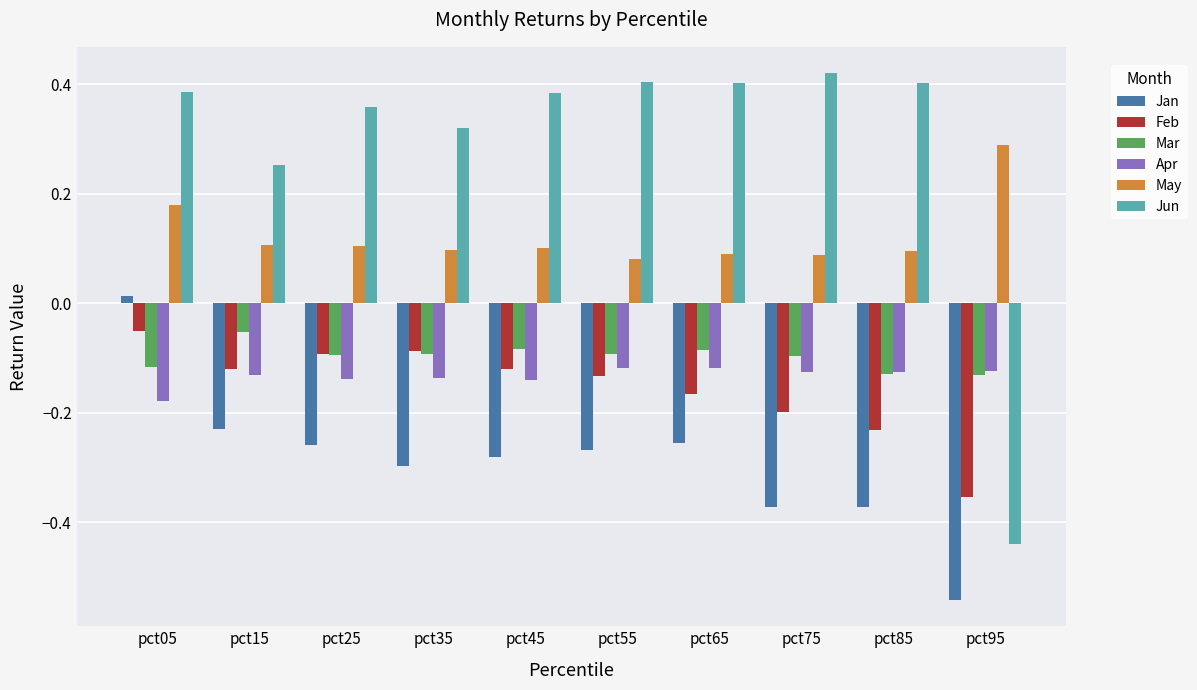

How many bars are there in each group?

6